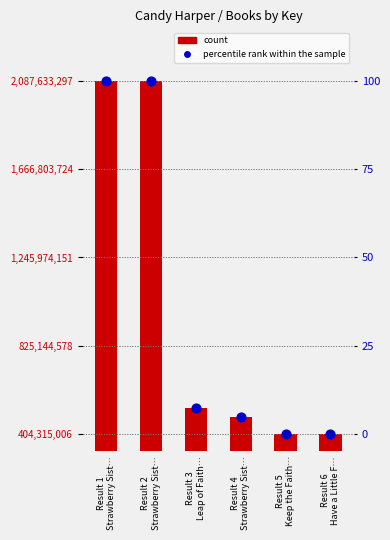

Is the value of Key at Result 3
Leap of Faith… greater than the value of percentile rank within the sample at Result 6
Have a Little F…?

Yes